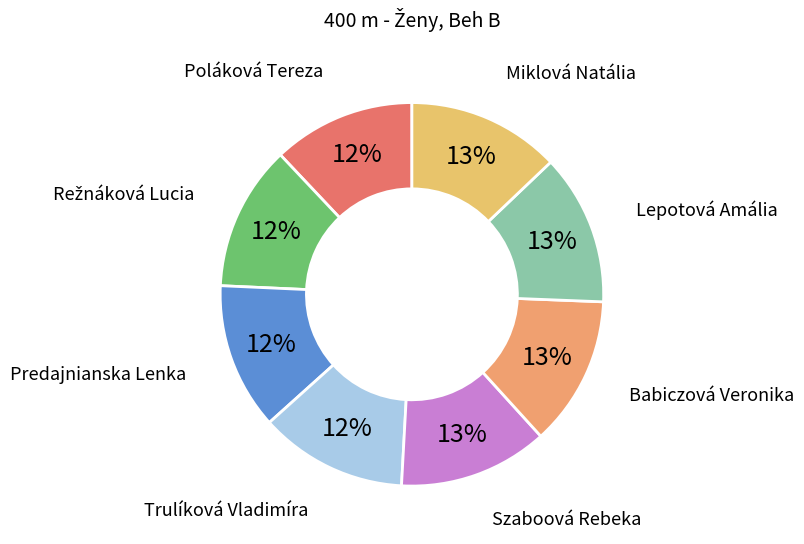

To the nearest percent, what is the difference between the largest and smallest slice percentages?

1%